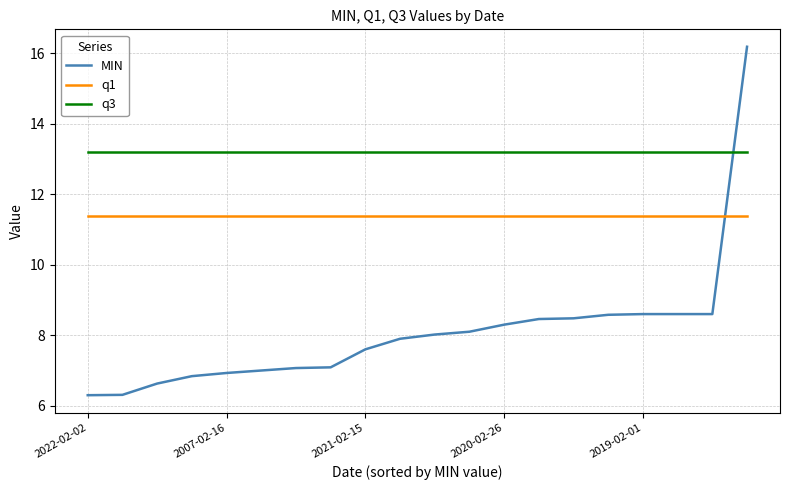

Which series has the largest total across all categories?

q3